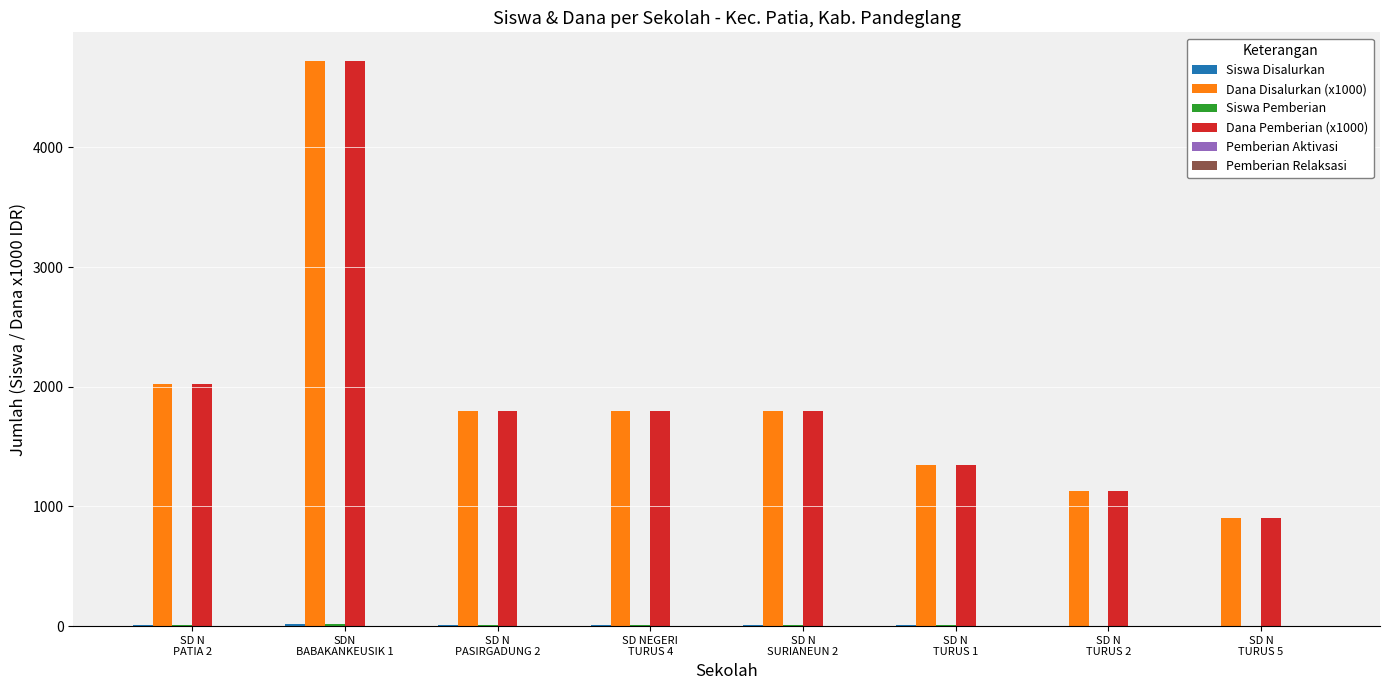

What is the maximum value for Dana Disalurkan (x1000)?

4725